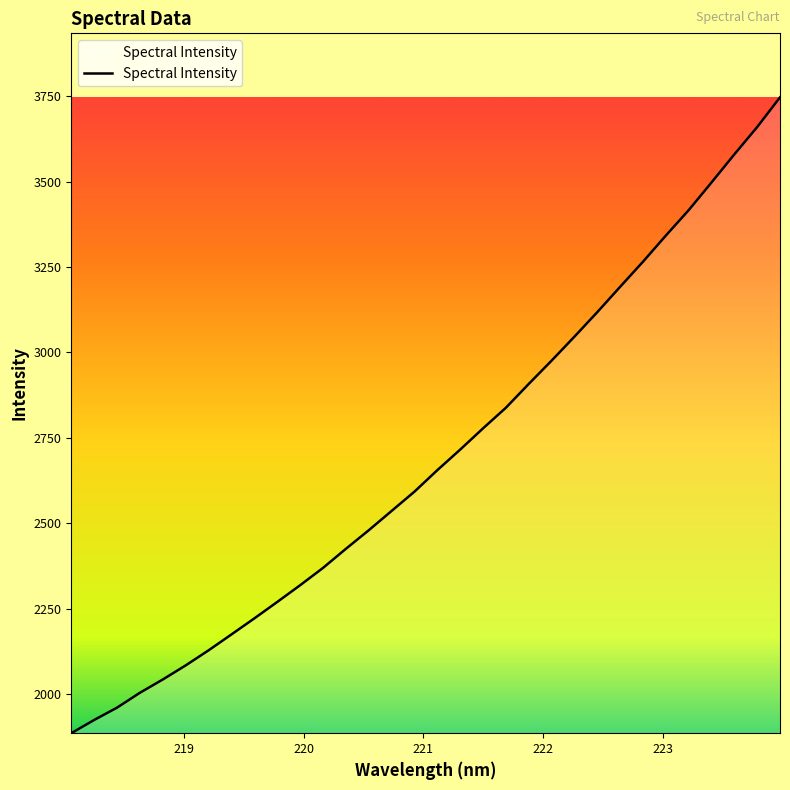

How many lines are shown in the chart?

1